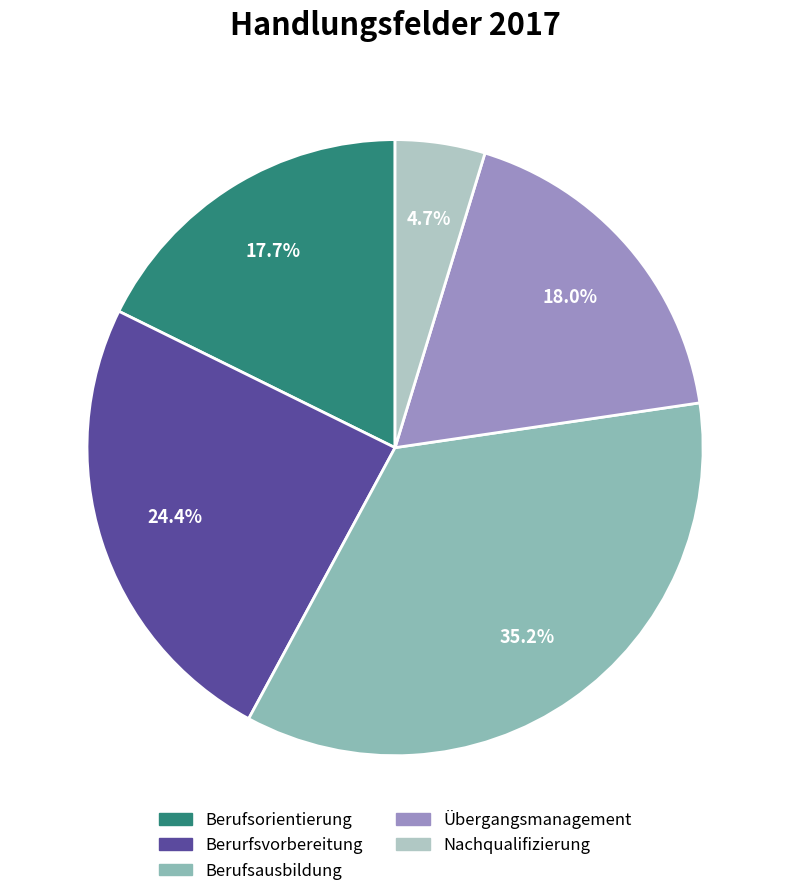

Approximately how many times larger is the value at Berufsausbildung compared to Übergangsmanagement?

2.0